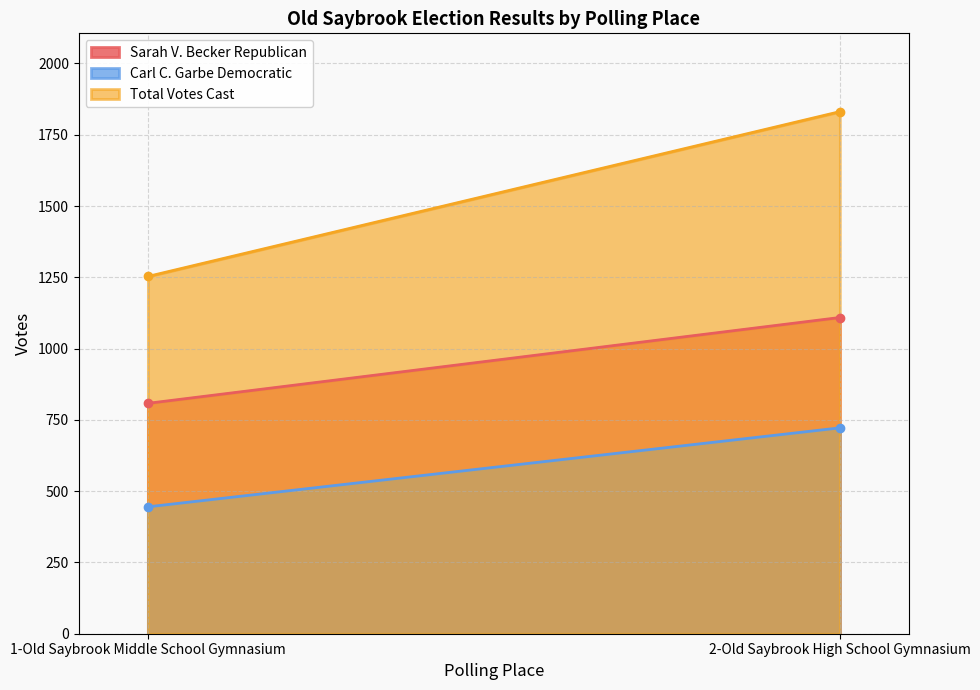

Reading left to right, list all the values displayed in this chart.

Sarah V. Becker Republican: 808	1109
Carl C. Garbe Democratic: 445	722
Total Votes Cast: 1253	1831